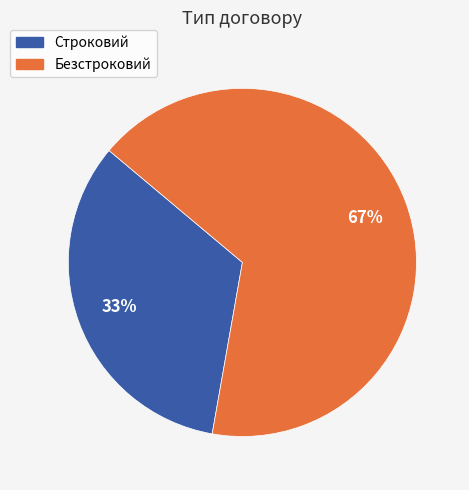

To the nearest percent, what is the average slice percentage?

50%